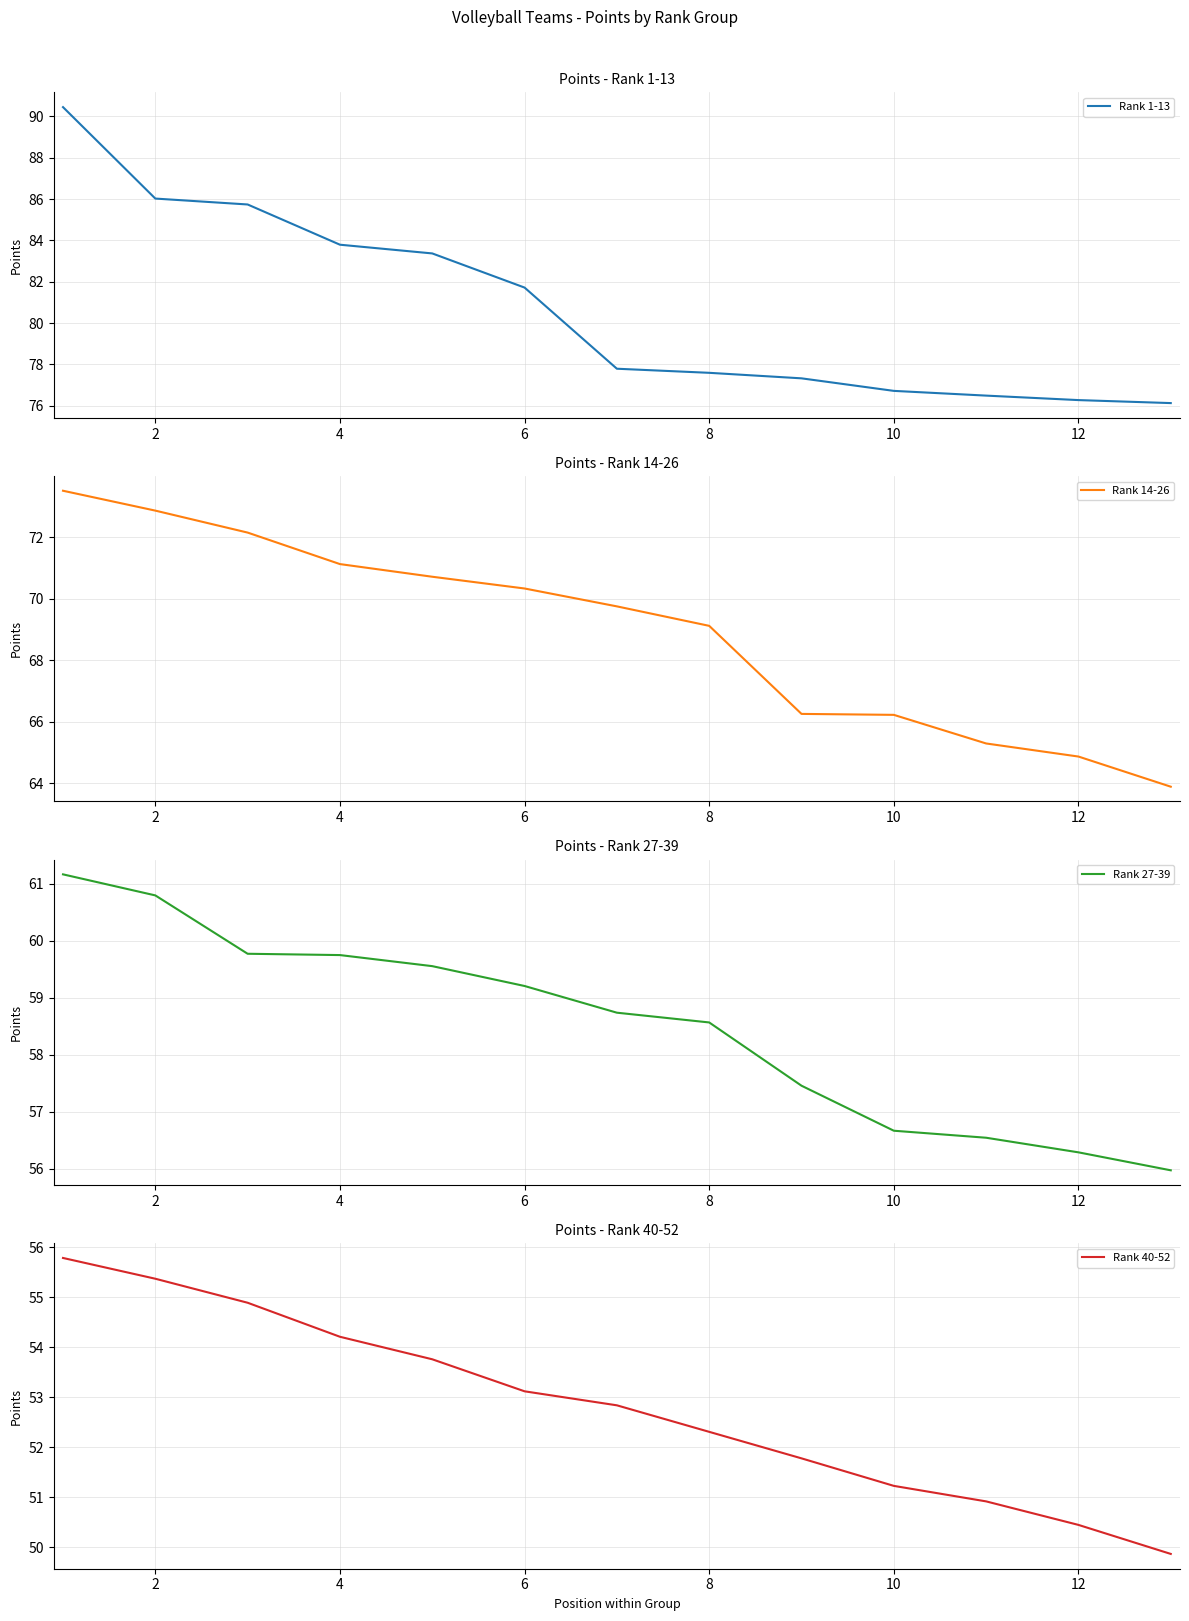

How many values in the Rank 1-13 series are below 77?

4